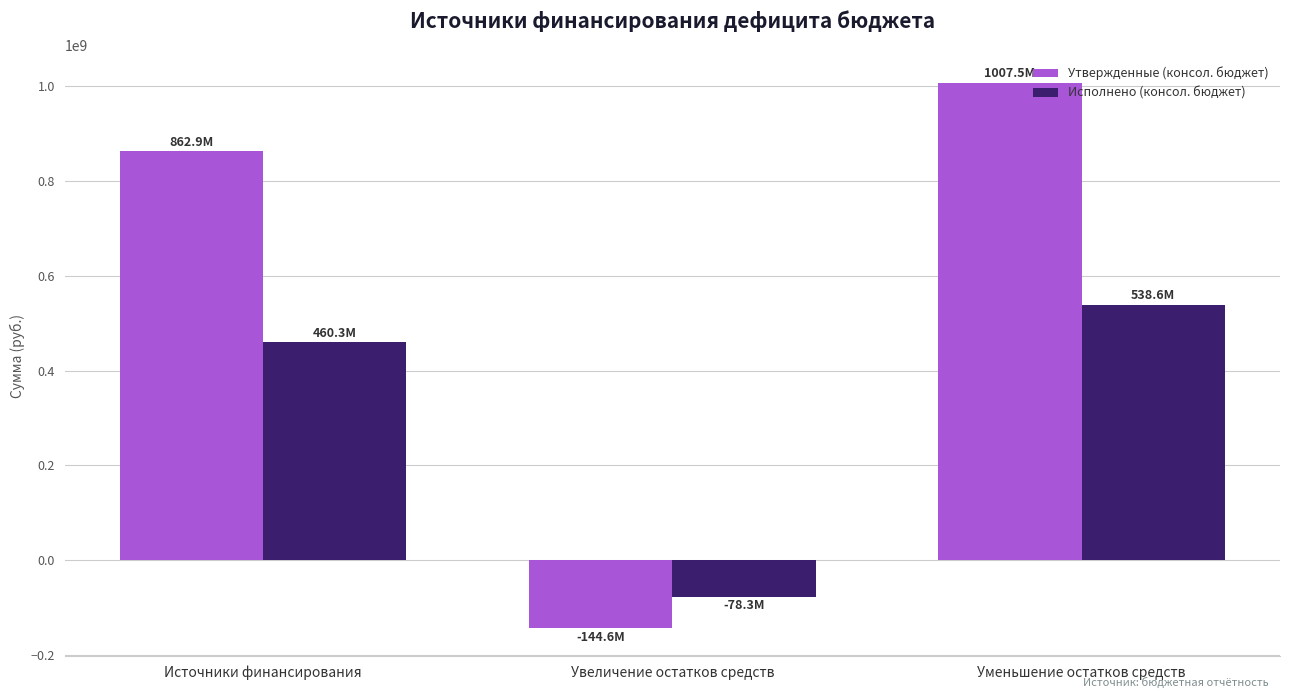

At Увеличение остатков средств, list the series in order from largest to smallest.

Исполнено (консол. бюджет), Утвержденные (консол. бюджет)